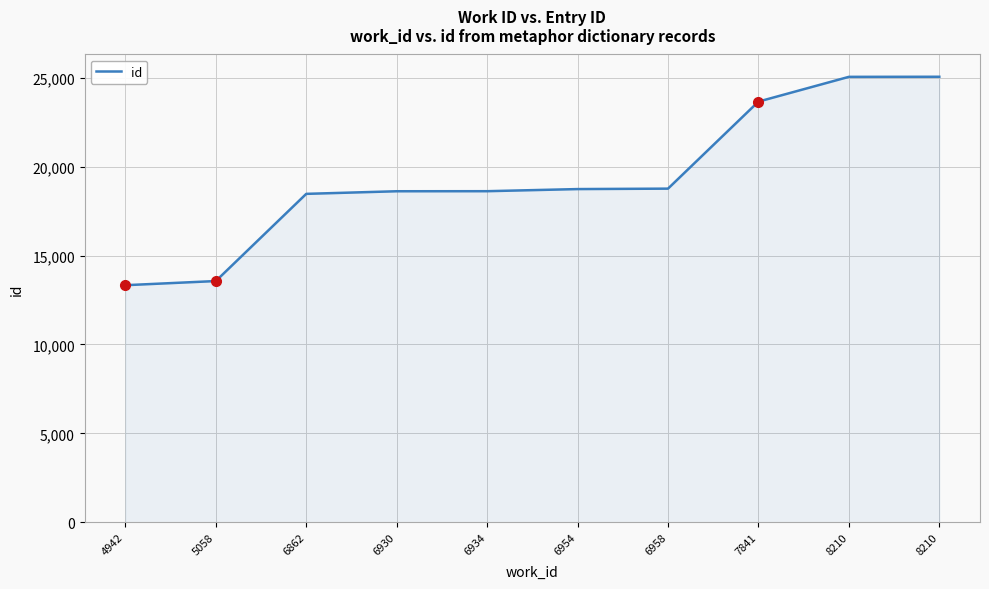

Does the chart have visible grid lines?

Yes